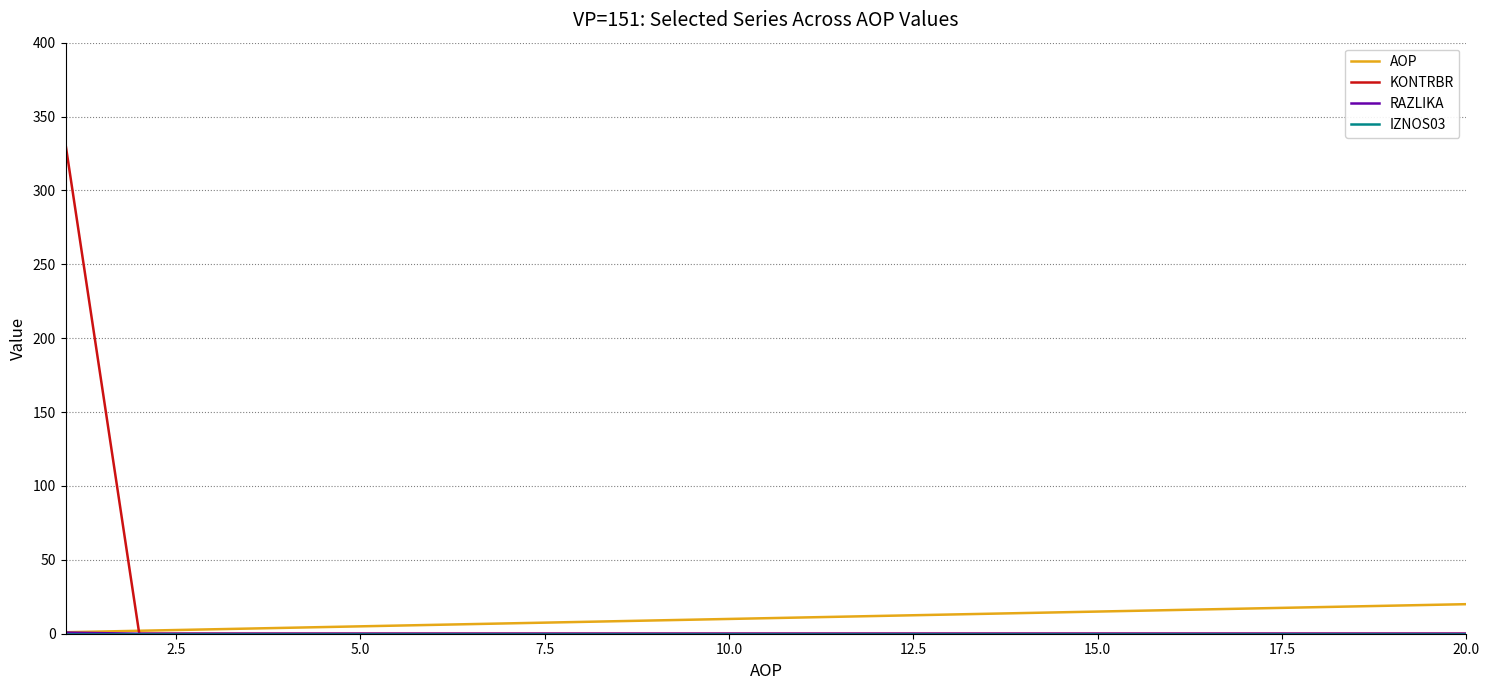

Which series has the largest range (max minus min)?

KONTRBR